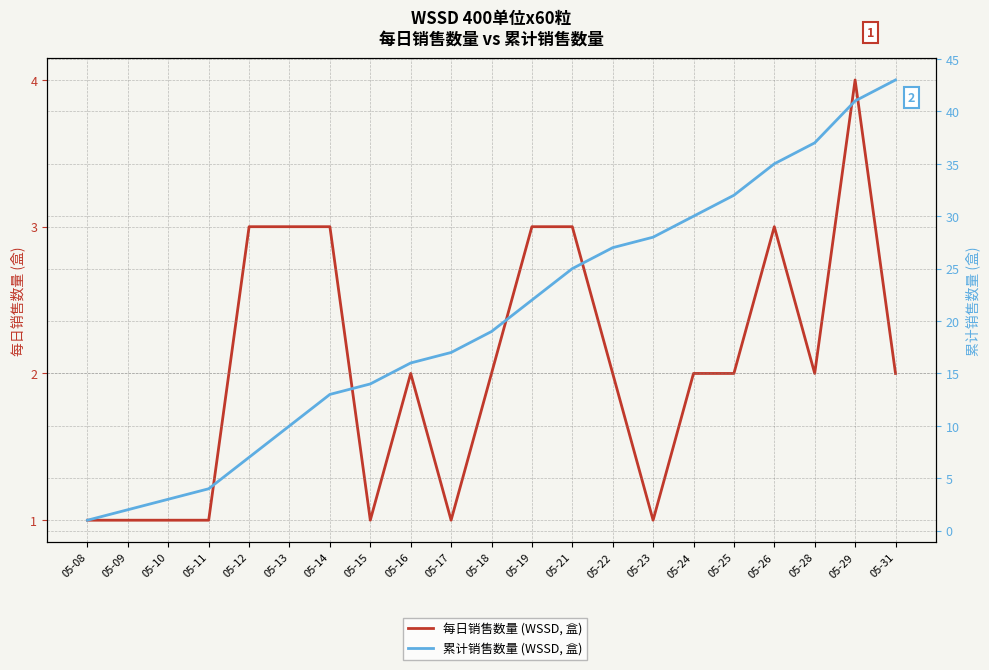

What value does the 累计销售数量 (WSSD, 盒) series have at 05-14, to the nearest 10?

10